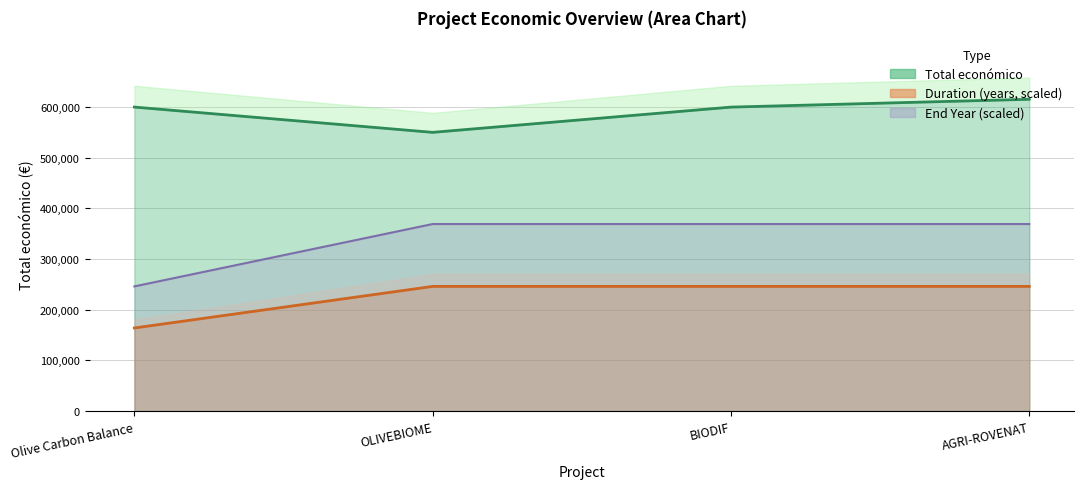

What is the minimum value shown in the chart?

164100